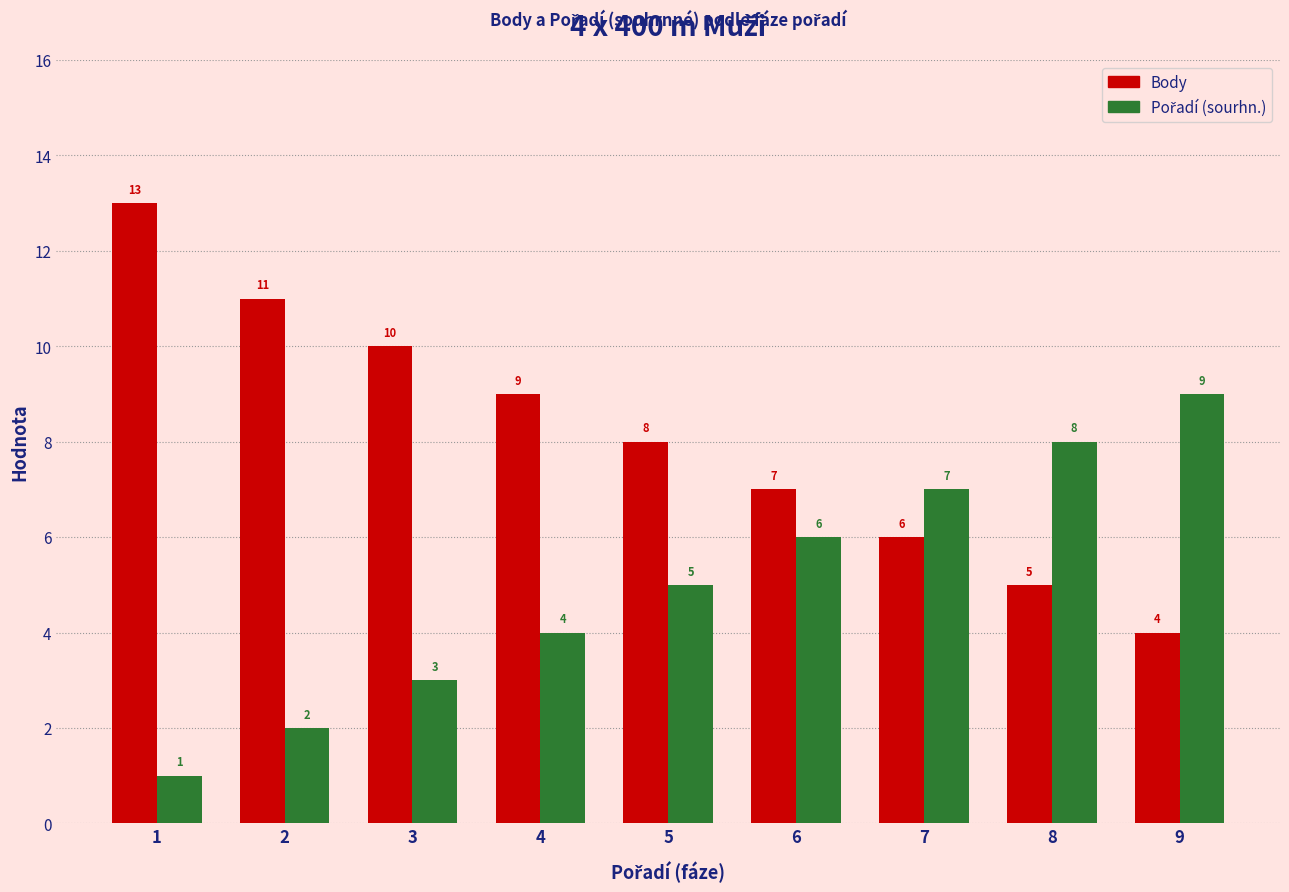

What is the approximate value of Body at 9?

4